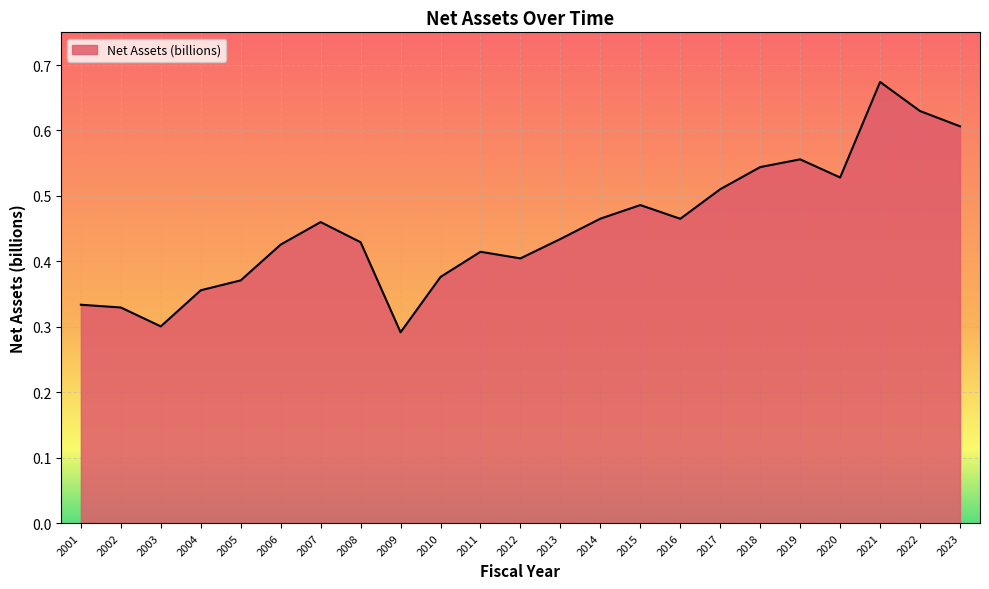

The chart shows a value of 0.9 at 2015. True or false?

False